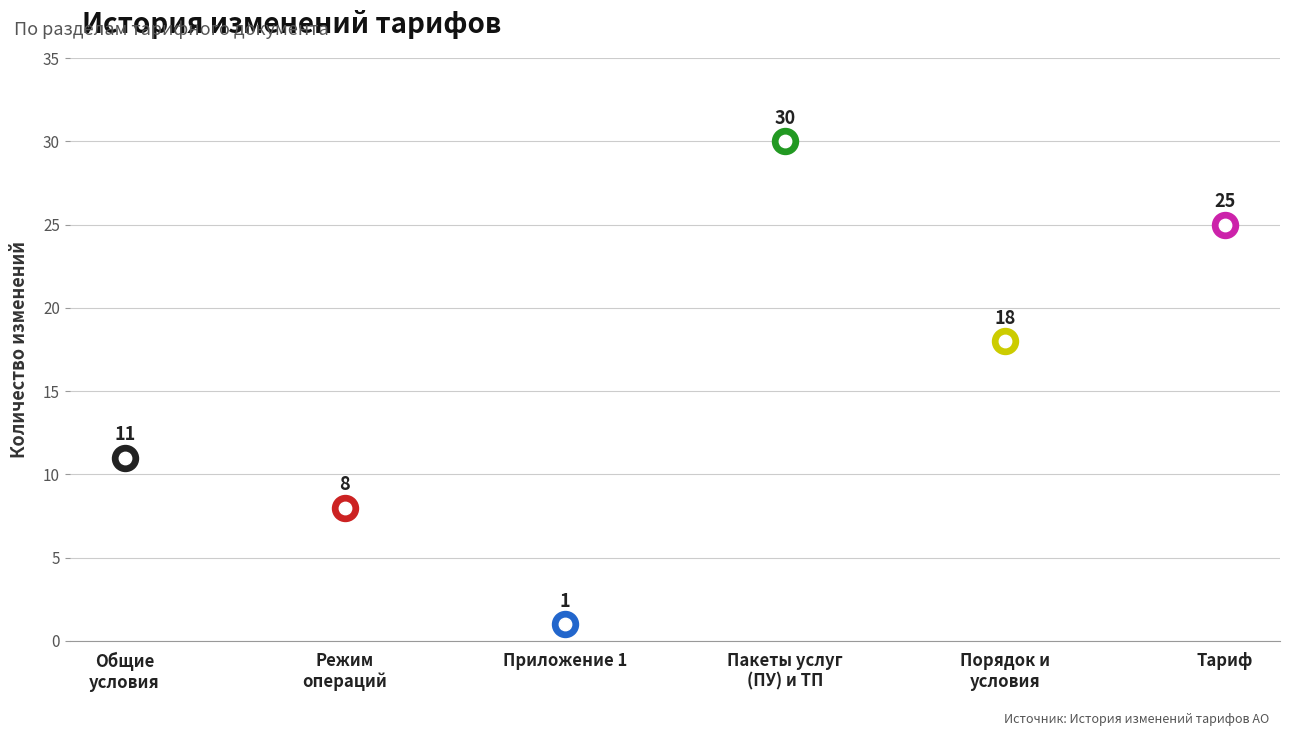

What is the change in value from Пакеты услуг (ПУ) и ТП to Тариф?

-5